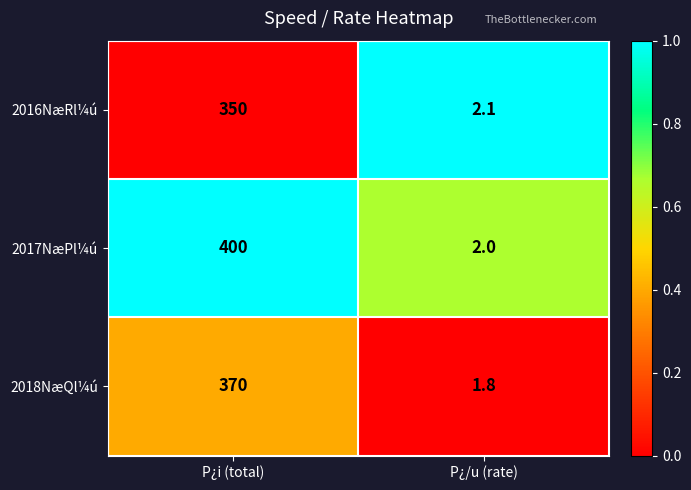

How many data points does each series have?

2